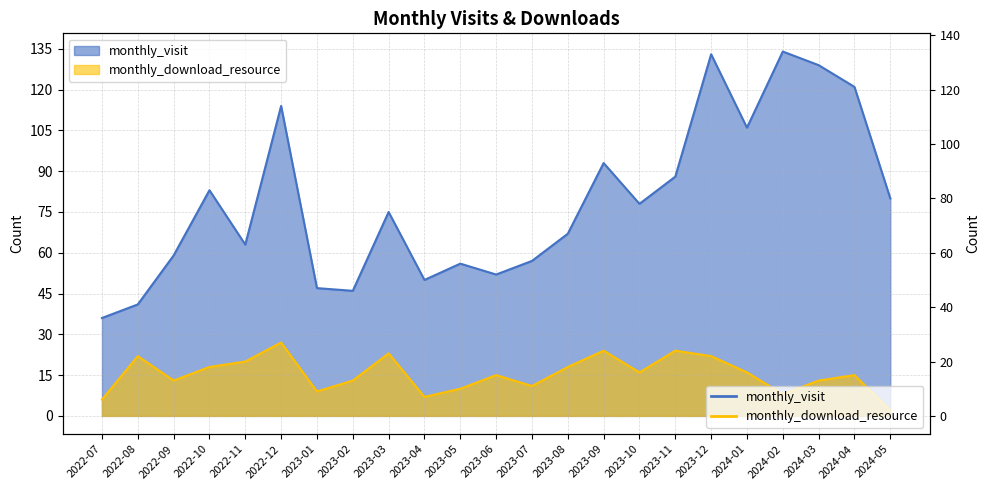

List the series in order of their overall mean, highest first.

monthly_visit, monthly_download_resource